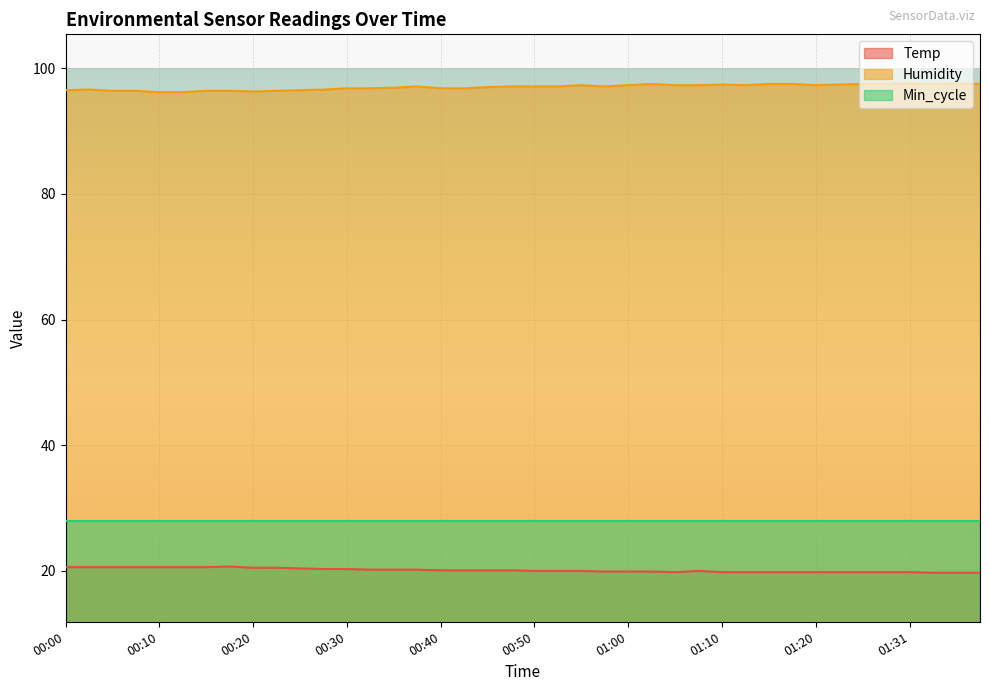

Which series has the widest spread of values?

Humidity